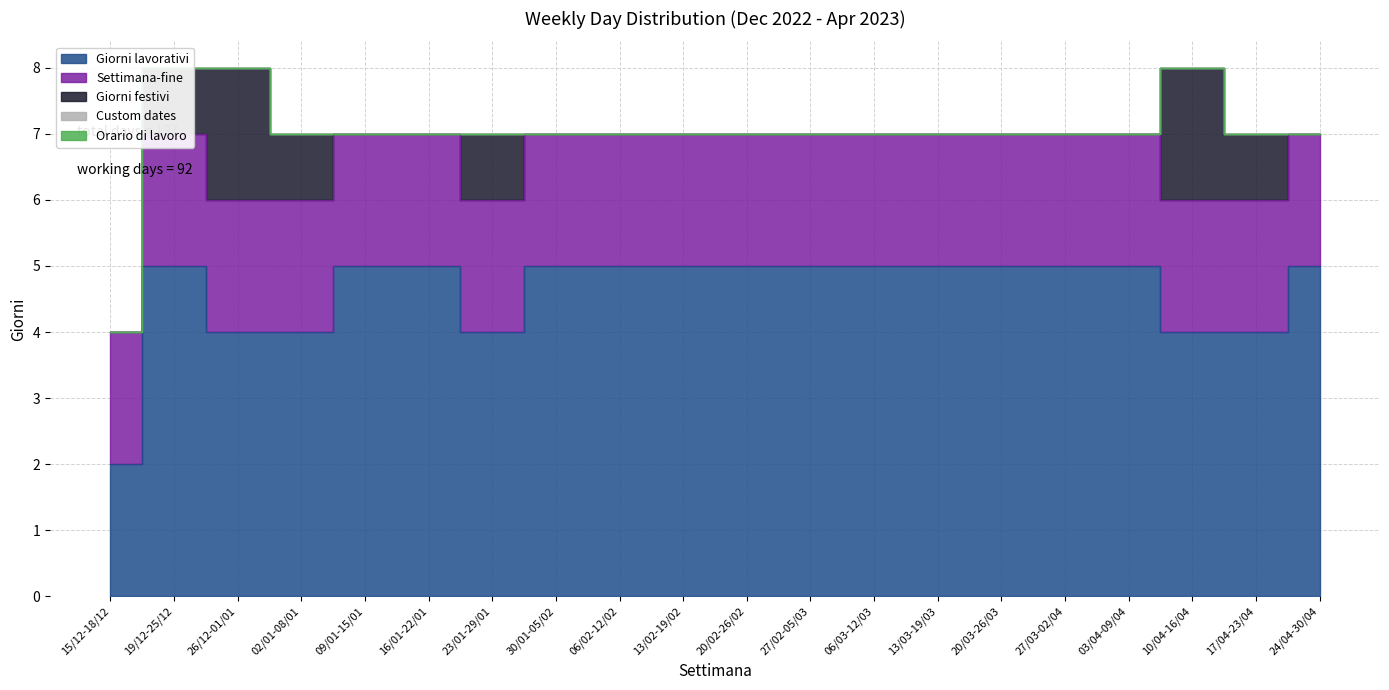

In Giorni lavorativi, how many points are lower than both neighbors (excluding endpoints)?

1